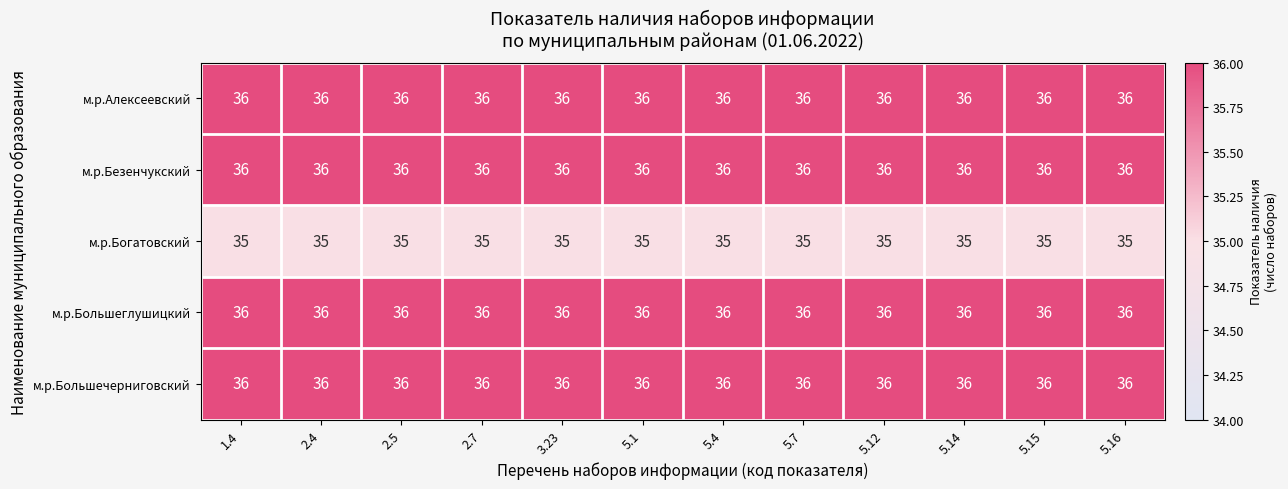

At how many categories does at least one series exceed 35?

12